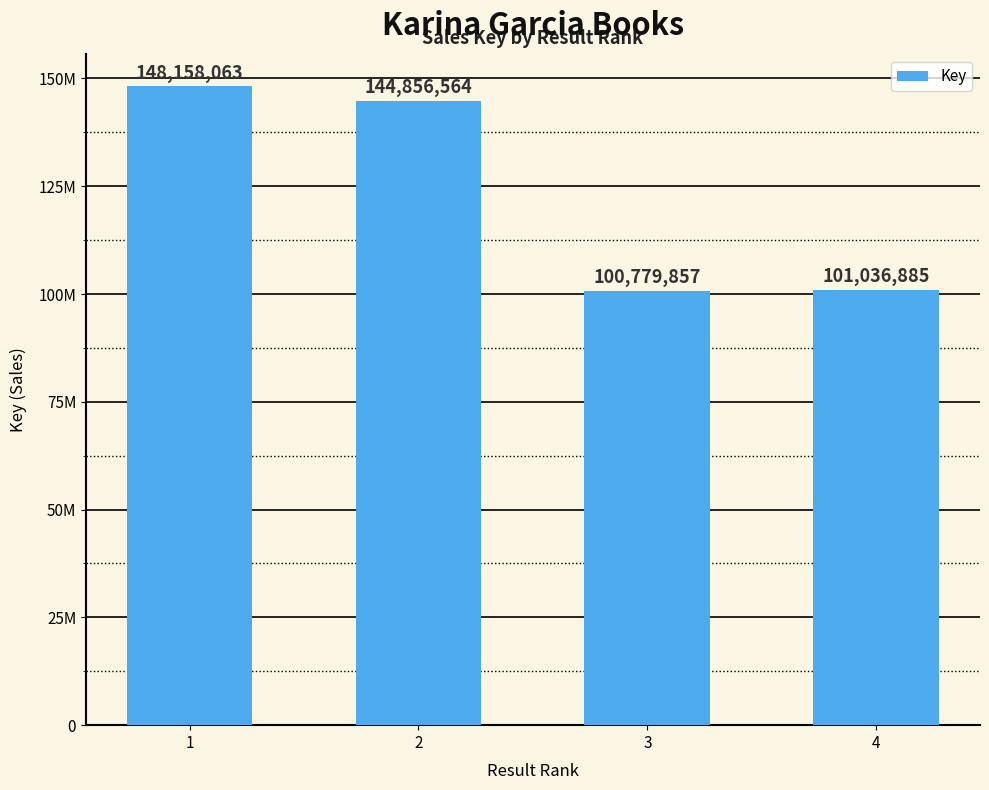

Does the chart contain any negative values?

No